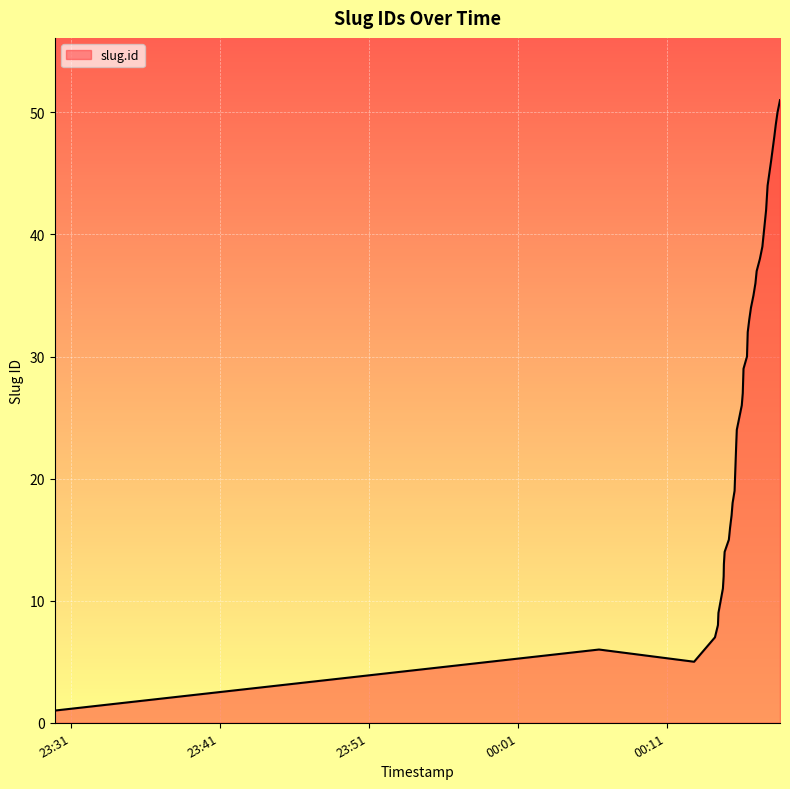

What is the greatest value displayed?

51